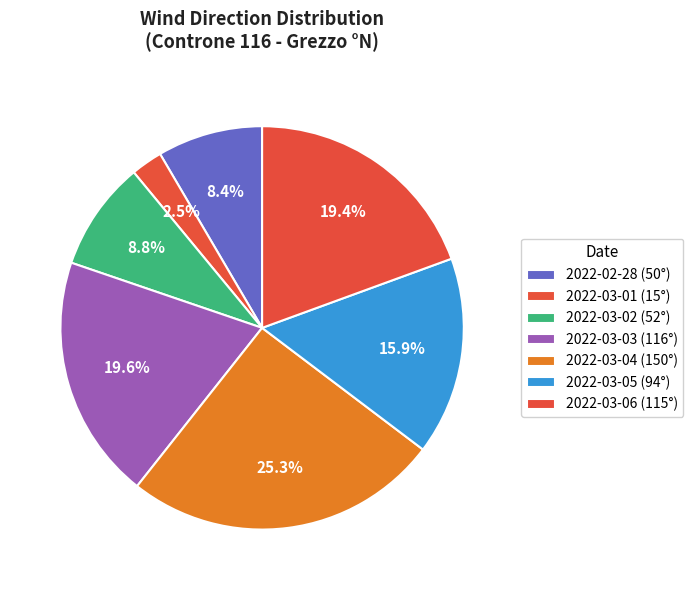

Which category has the smallest portion of the pie?

2022-03-01